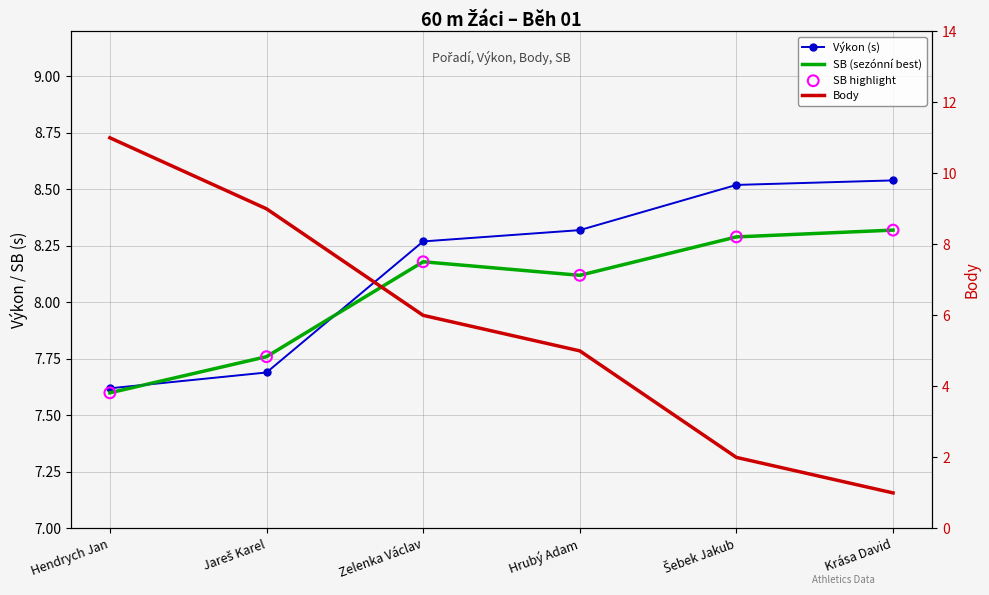

Which series has the widest spread of Y values?

Body